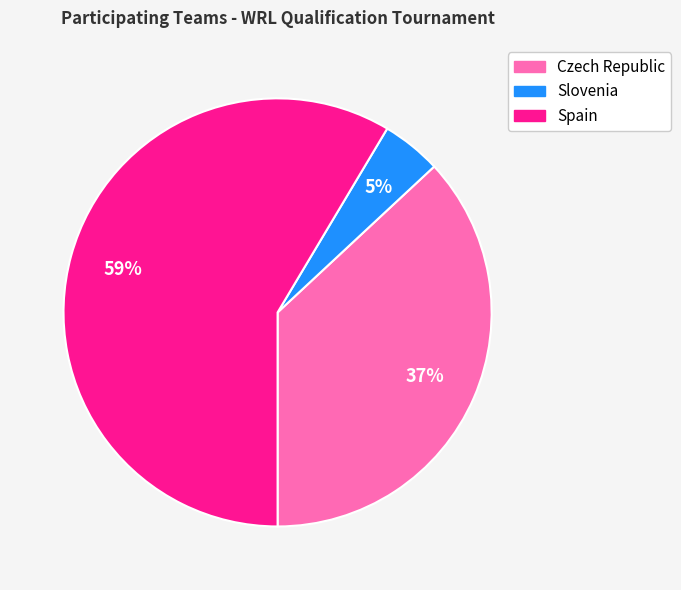

Rank the categories by value from lowest to highest.

Slovenia, Czech Republic, Spain